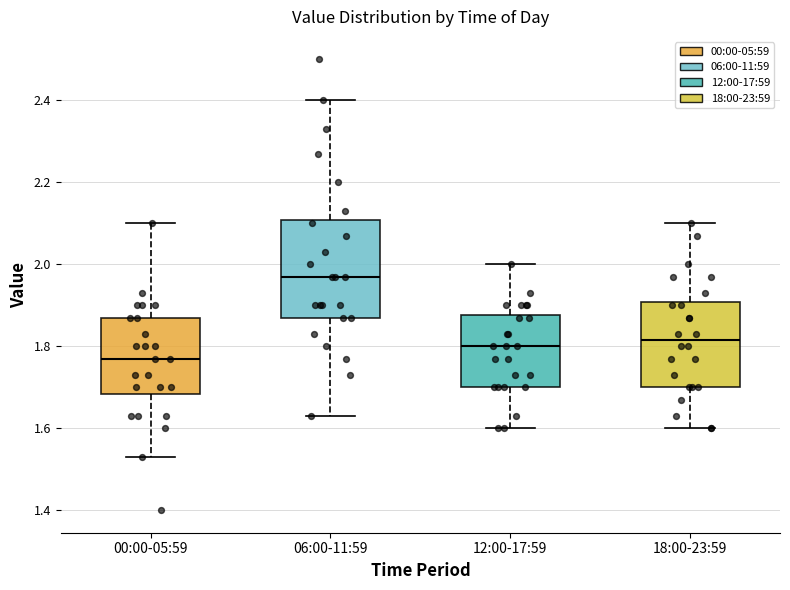

Which box is the tallest, from its lower edge to its upper edge?

06:00-11:59